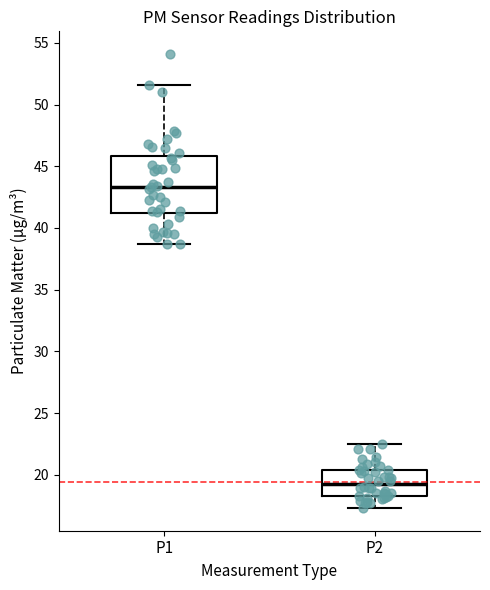

Reading left to right, read every box against the y-axis: the position of its median line, the range the box covers, and the ends of its whiskers. The values are not printed on the chart, so give them approximately, as read against the axis.

P1: median 43.5, box 41.0 to 46.0, whiskers 38.5 to 51.5
P2: median 19.5, box 18.5 to 20.5, whiskers 17.5 to 22.5